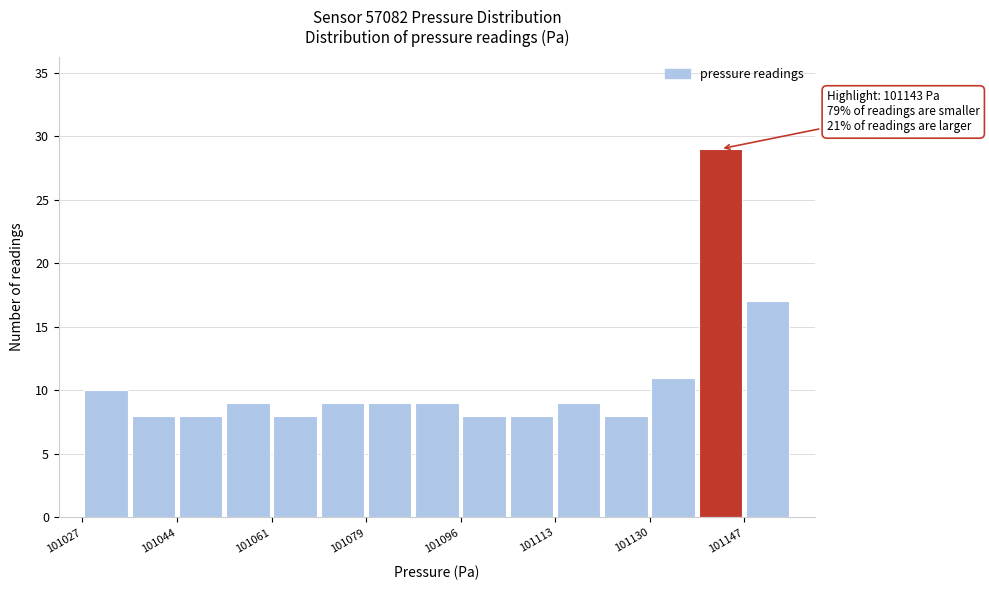

Which range on the x-axis has the tallest bar?

101140 to 101148